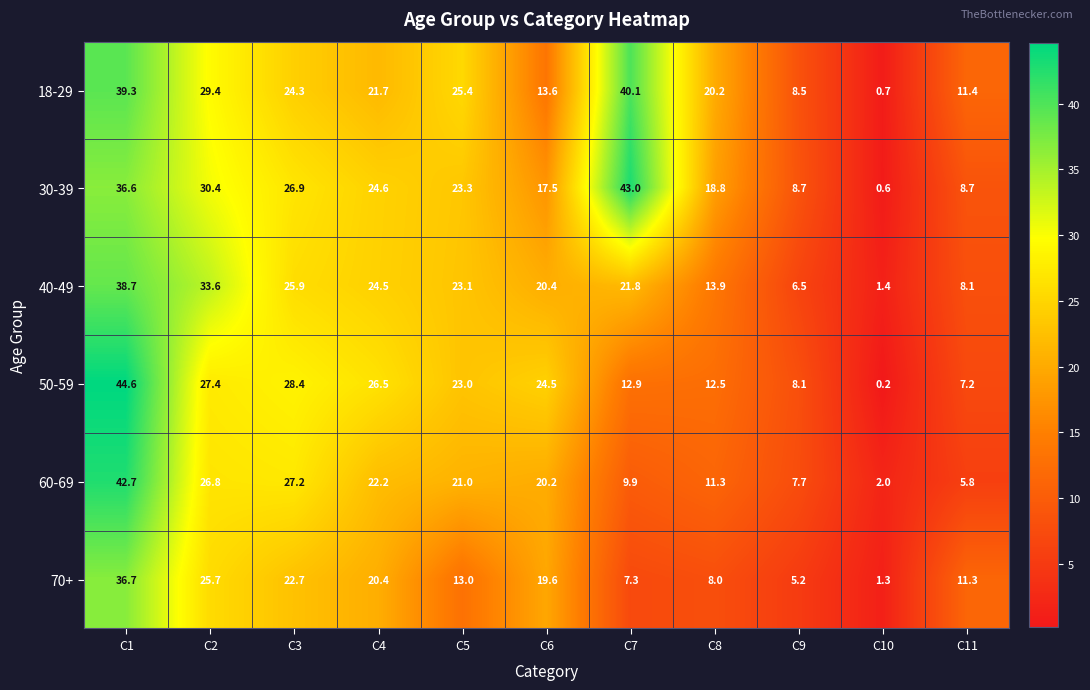

What is the spread (max minus min) of values at C4?

6.1